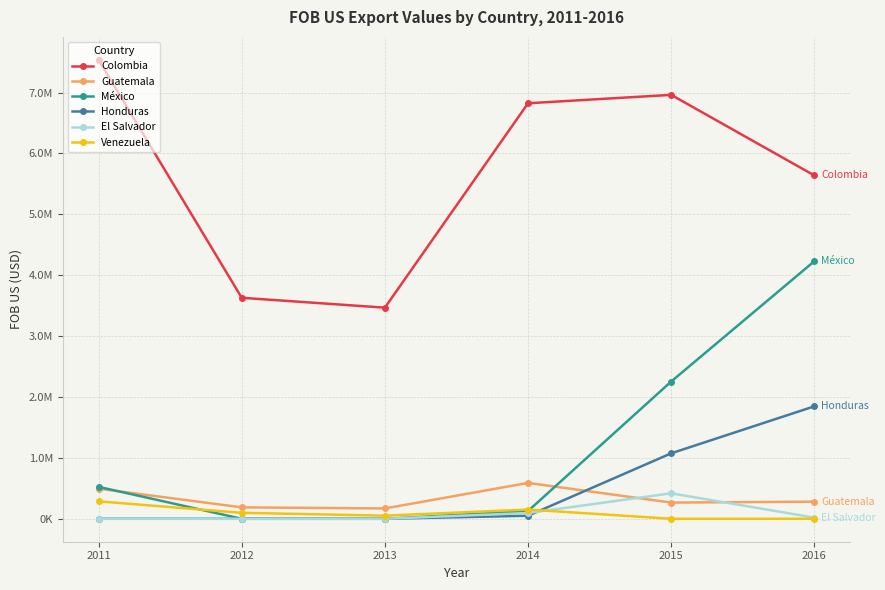

Is this an area chart (filled region under the line)?

No